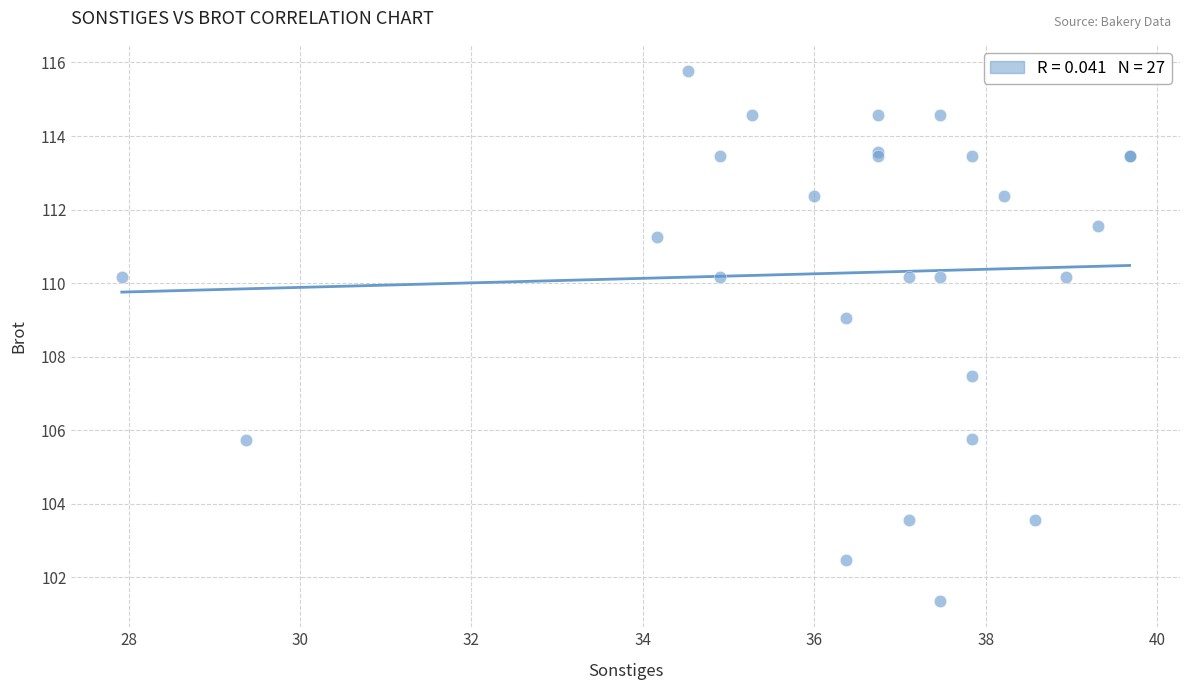

What Y value in the scatter plot is closest to 108?

107.5